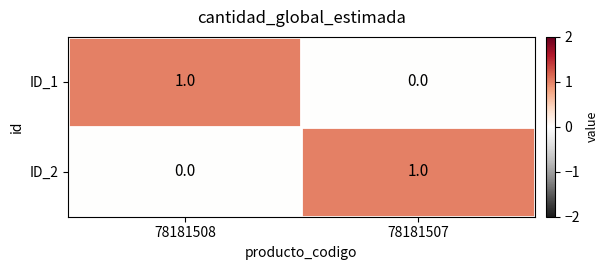

What is the total value across all series at 78181508?

1